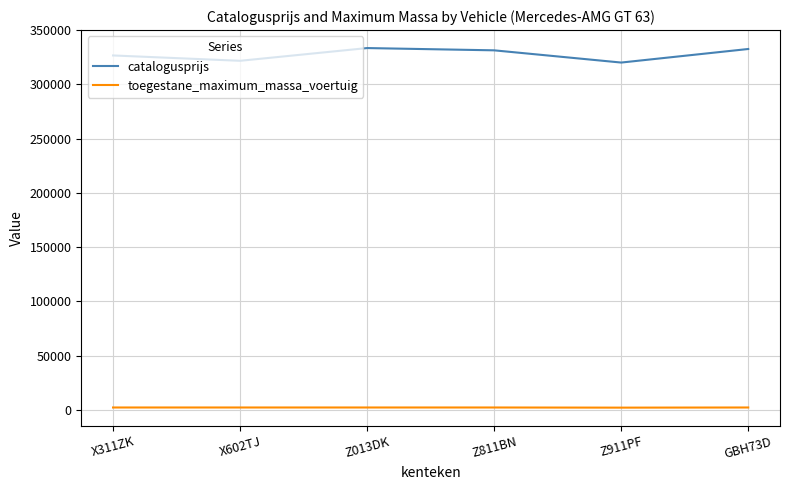

What is the total value across all series at X311ZK?

329041